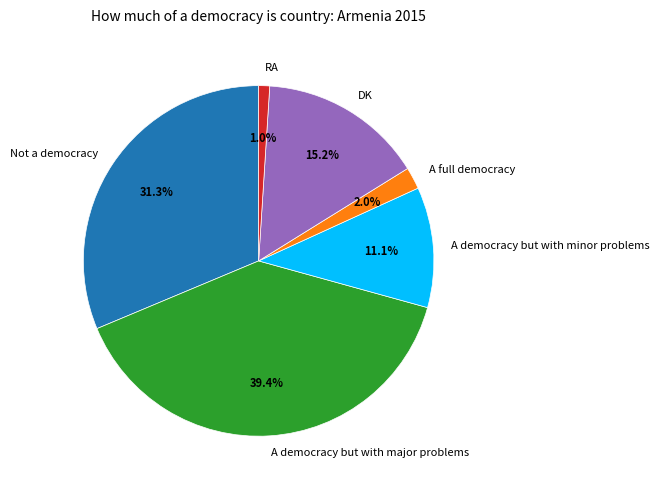

Count the number of slices in the pie.

6